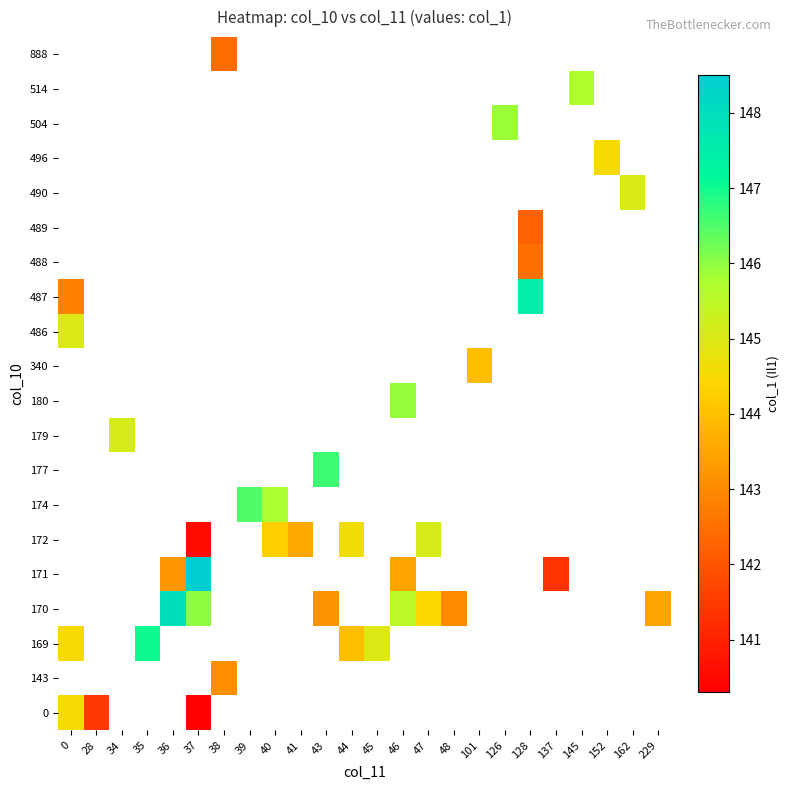

Which has a higher value, 46 or 34?

34